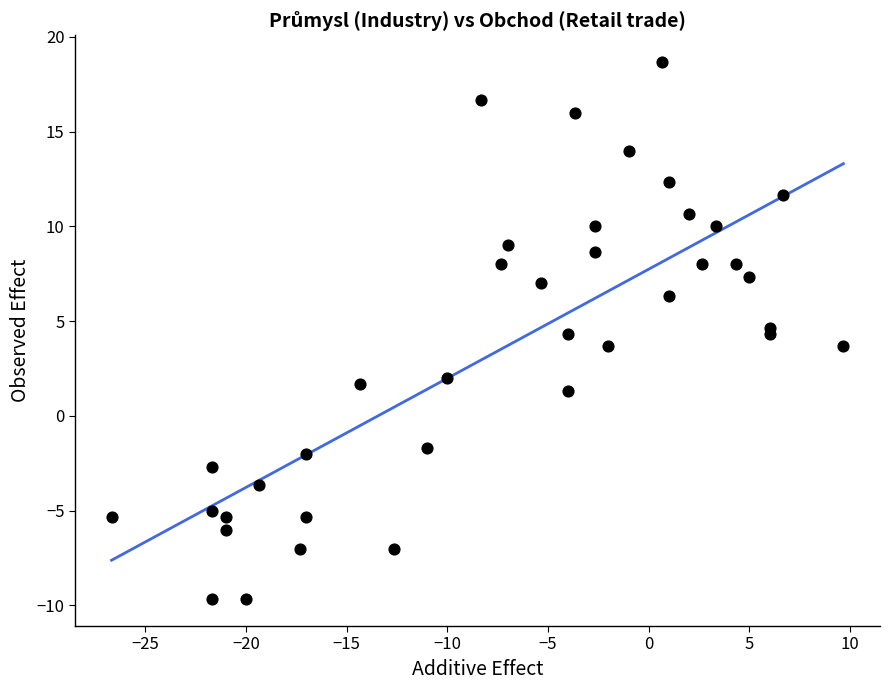

What is the range of Y values (max minus min)?

28.3